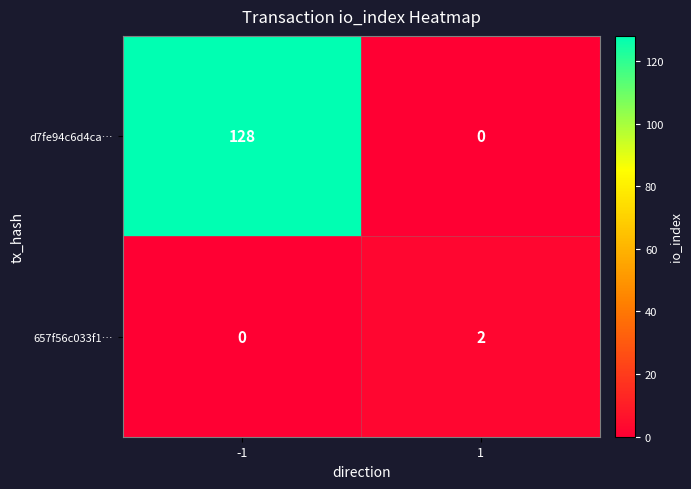

Reading left to right, list all the values displayed in this chart.

d7fe94c6d4ca…: 128	0
657f56c033f1…: 0	2